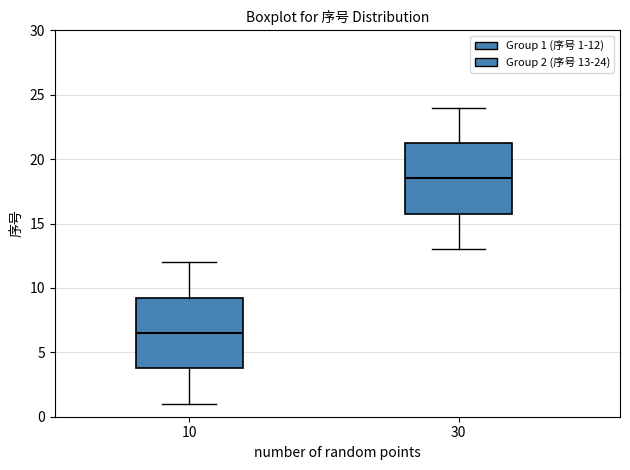

Reading left to right, read every box against the y-axis: the position of its median line, the range the box covers, and the ends of its whiskers. The values are not printed on the chart, so give them approximately, as read against the axis.

10: median 6.5, box 4.0 to 9.5, whiskers 1.0 to 12.0
30: median 18.5, box 16.0 to 21.5, whiskers 13.0 to 24.0